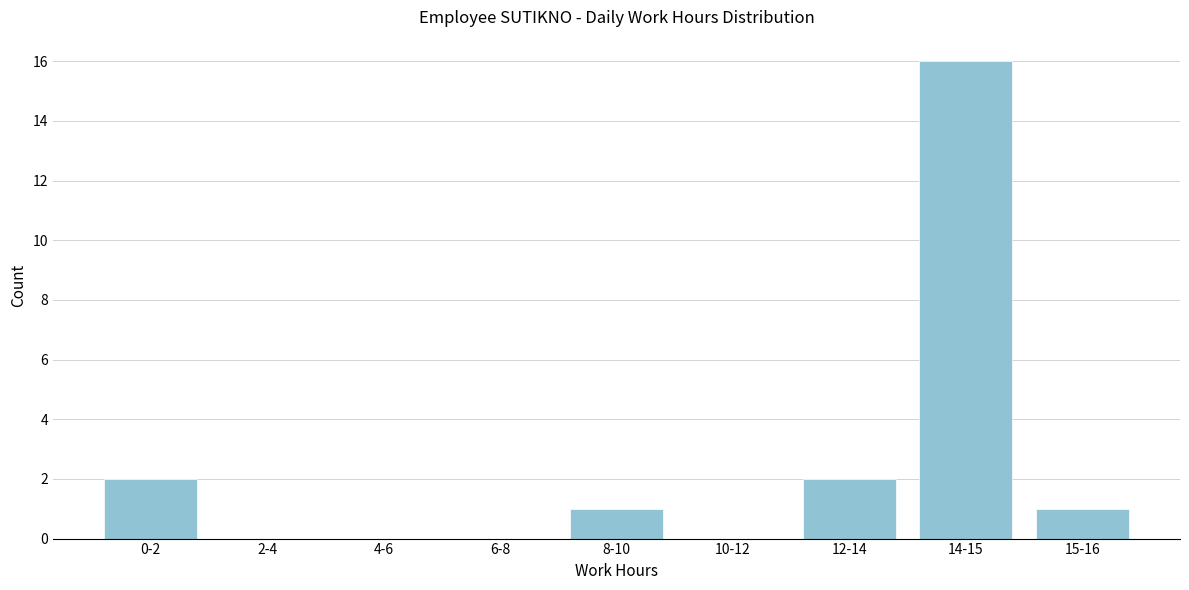

Reading left to right, transcribe all the data shown in this chart.

0-2=2	2-4=0	4-6=0	6-8=0	8-10=1	10-12=0	12-14=2	14-15=16	15-16=1